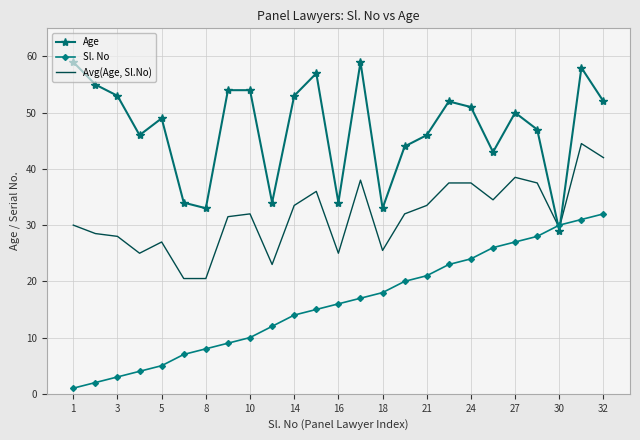

Reading left to right, list all the values displayed in this chart.

Age: 59.0	55.0	53.0	46.0	49.0	34.0	33.0	54.0	54.0	34.0	53.0	57.0	34.0	59.0	33.0	44.0	46.0	52.0	51.0	43.0	50.0	47.0	29.0	58.0	52.0
Sl. No: 1.0	2.0	3.0	4.0	5.0	7.0	8.0	9.0	10.0	12.0	14.0	15.0	16.0	17.0	18.0	20.0	21.0	23.0	24.0	26.0	27.0	28.0	30.0	31.0	32.0
Avg(Age, Sl.No): 30.0	28.5	28.0	25.0	27.0	20.5	20.5	31.5	32.0	23.0	33.5	36.0	25.0	38.0	25.5	32.0	33.5	37.5	37.5	34.5	38.5	37.5	29.5	44.5	42.0